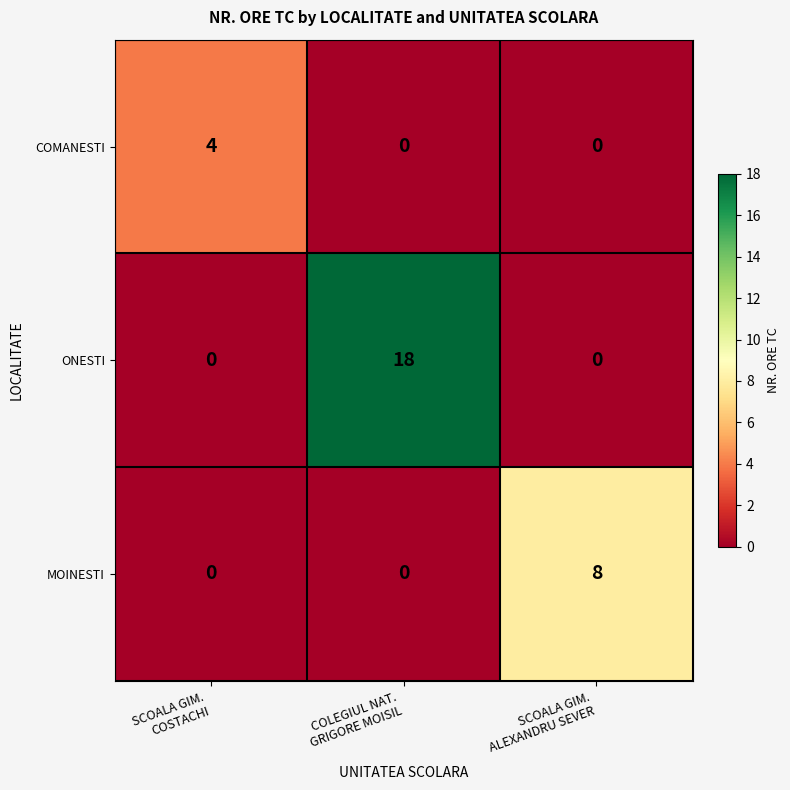

Rank the series by their maximum value, from highest to lowest.

ONESTI, MOINESTI, COMANESTI